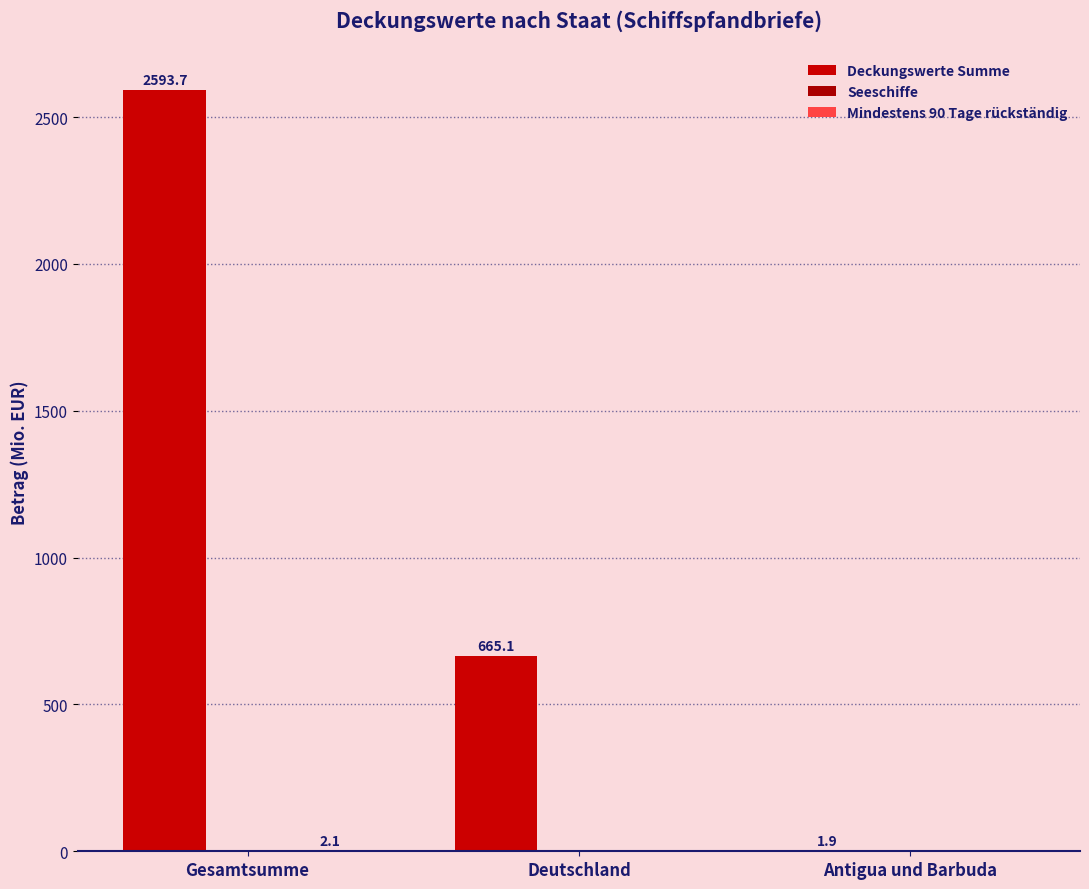

What is the label of the 3rd bar from the left?

Antigua und Barbuda